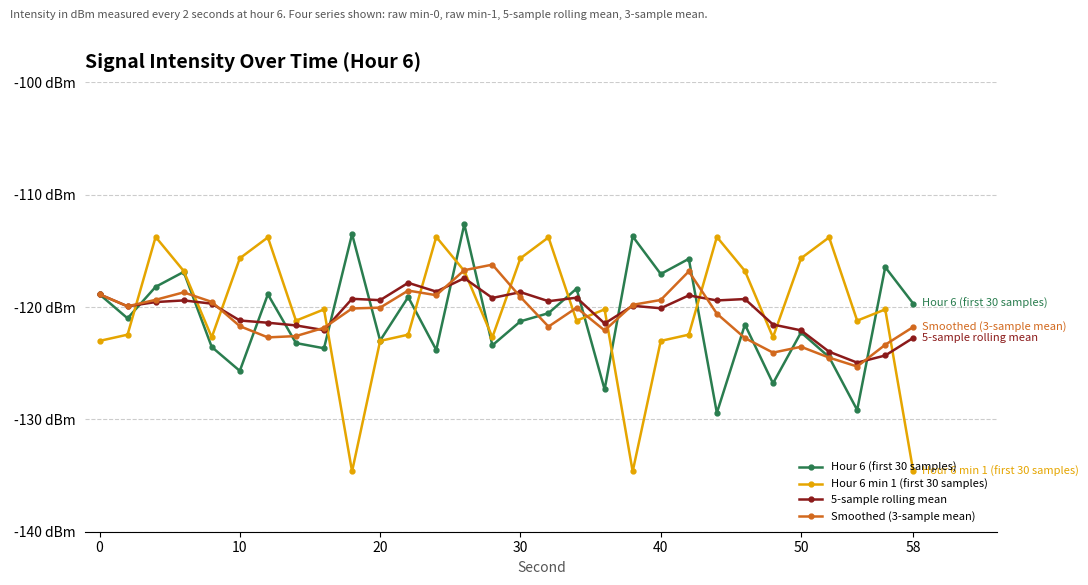

What is the value of the 5-sample rolling mean point at the 1st from the left?

-118.9